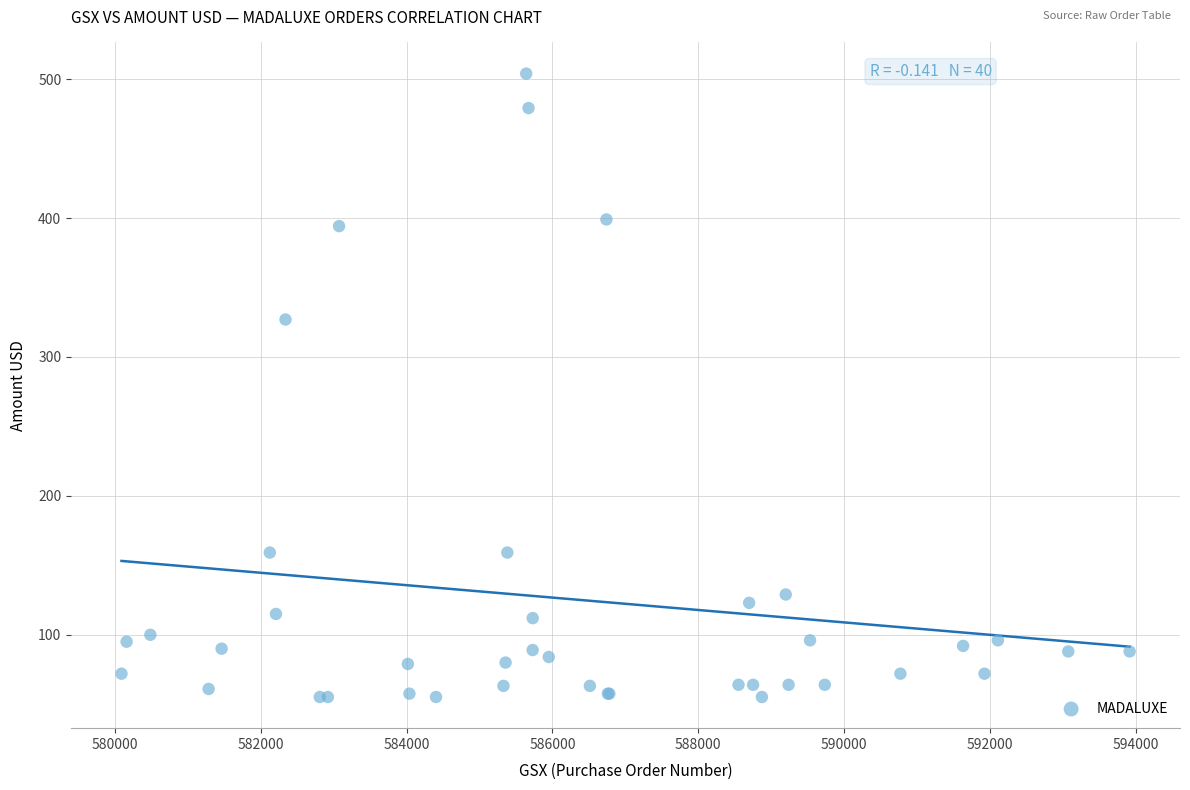

What Y value in the scatter plot is closest to 279?

327.0